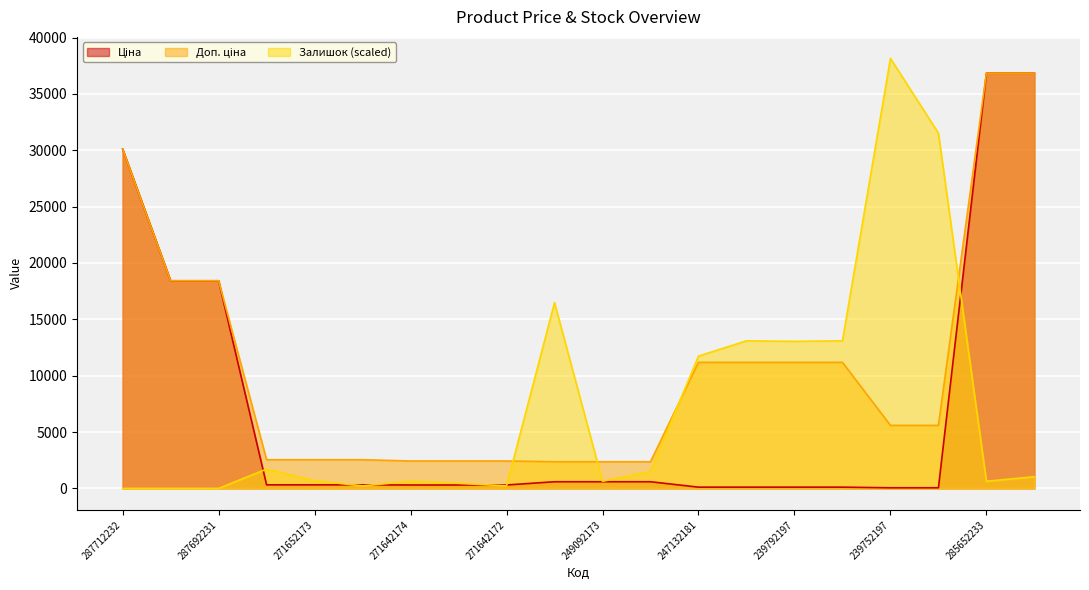

Rank the series by their maximum value, from lowest to highest.

Ціна, Доп. ціна, Залишок